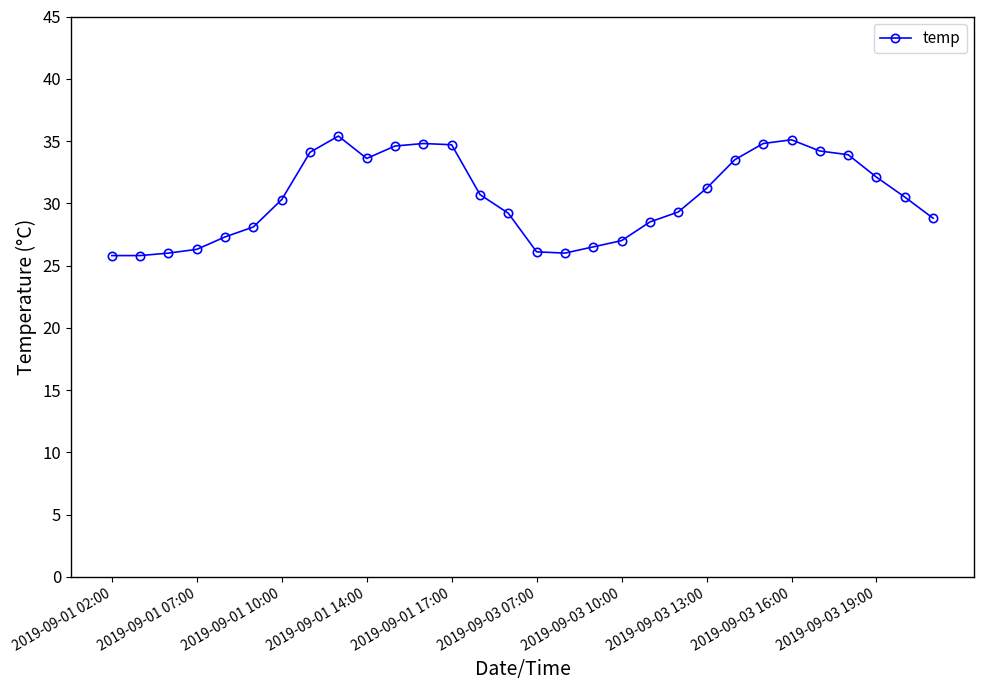

True or false: there are more than 2 points higher than both neighbors.

True